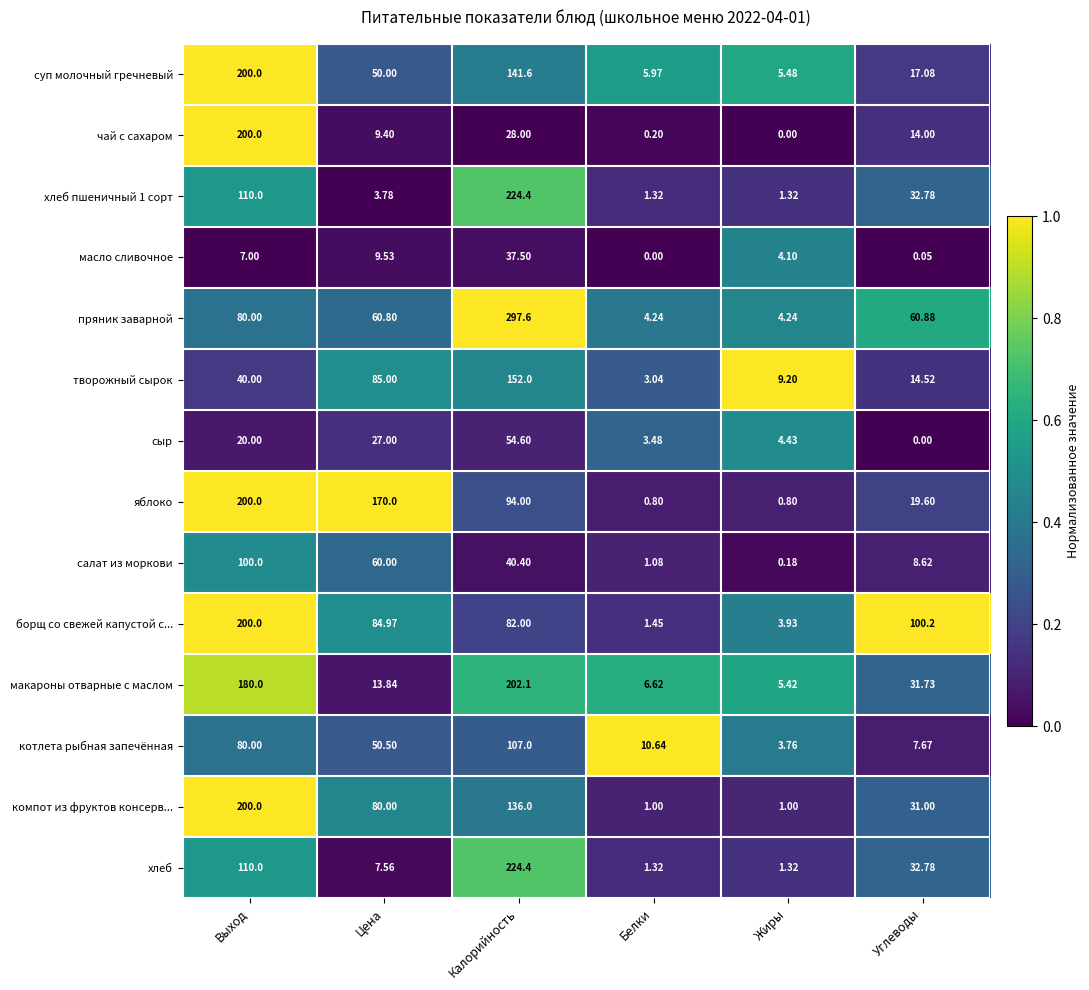

At which category does the chart reach its peak across all series?

Калорийность